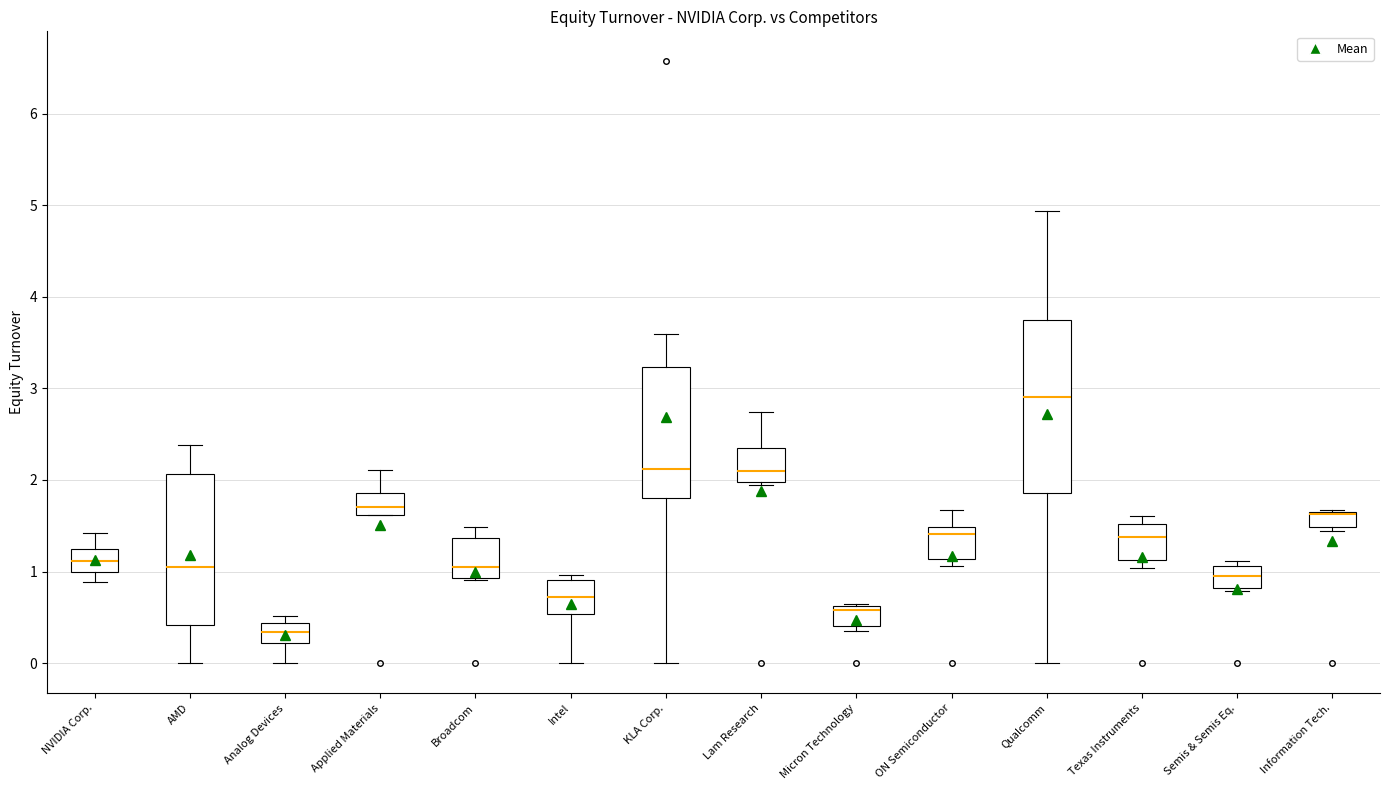

Reading left to right, read every box against the y-axis: the position of its median line, the range the box covers, and the ends of its whiskers. The values are not printed on the chart, so give them approximately, as read against the axis.

NVIDIA Corp.: median 1.1, box 1.0 to 1.2, whiskers 0.9 to 1.4
AMD: median 1.1, box 0.4 to 2.1, whiskers 0.0 to 2.4
Analog Devices: median 0.3, box 0.2 to 0.4, whiskers 0.0 to 0.5
Applied Materials: median 1.7, box 1.6 to 1.9, whiskers 1.6 to 2.1
Broadcom: median 1.1, box 0.9 to 1.4, whiskers 0.9 to 1.5
Intel: median 0.7, box 0.5 to 0.9, whiskers 0.0 to 1.0
KLA Corp.: median 2.1, box 1.8 to 3.2, whiskers 0.0 to 3.6
Lam Research: median 2.1, box 2.0 to 2.4, whiskers 1.9 to 2.7
Micron Technology: median 0.6 (just below the box's upper edge), box 0.4 to 0.6, whiskers 0.4 (just below the box's lower edge) to 0.7
ON Semiconductor: median 1.4, box 1.1 to 1.5, whiskers 1.1 (just below the box's lower edge) to 1.7
Qualcomm: median 2.9, box 1.9 to 3.7, whiskers 0.0 to 4.9
Texas Instruments: median 1.4, box 1.1 to 1.5, whiskers 1.0 to 1.6
Semis & Semis Eq.: median 1.0, box 0.8 to 1.1, whiskers 0.8 to 1.1 (just above the box's upper edge)
Information Tech.: median 1.6 (drawn on the box's upper edge), box 1.5 to 1.7, whiskers 1.4 to 1.7